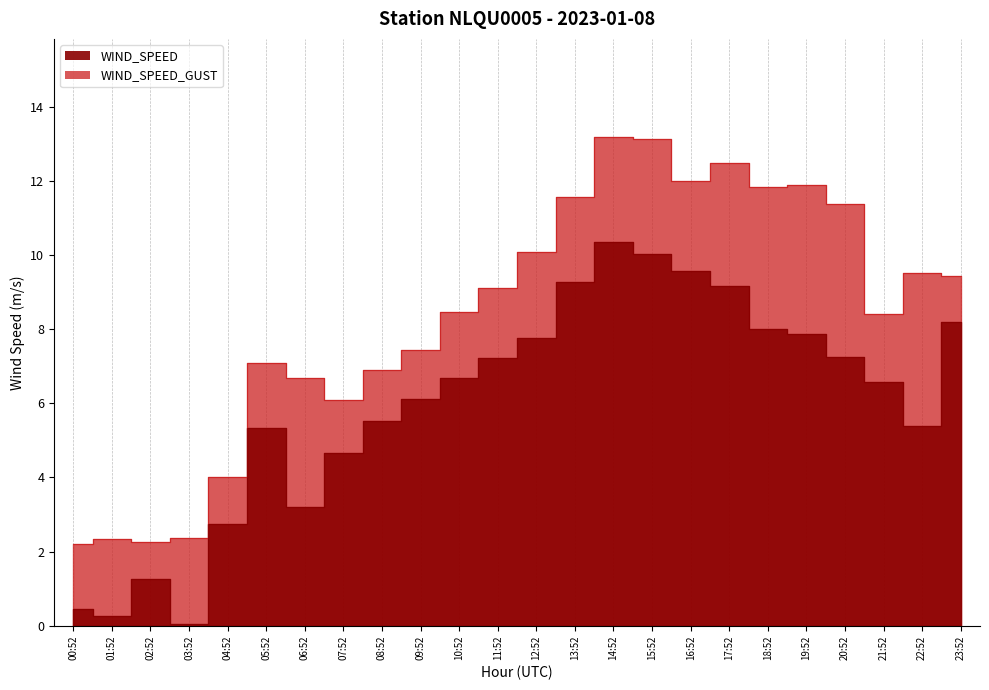

Which series has the largest range (max minus min)?

WIND_SPEED_GUST